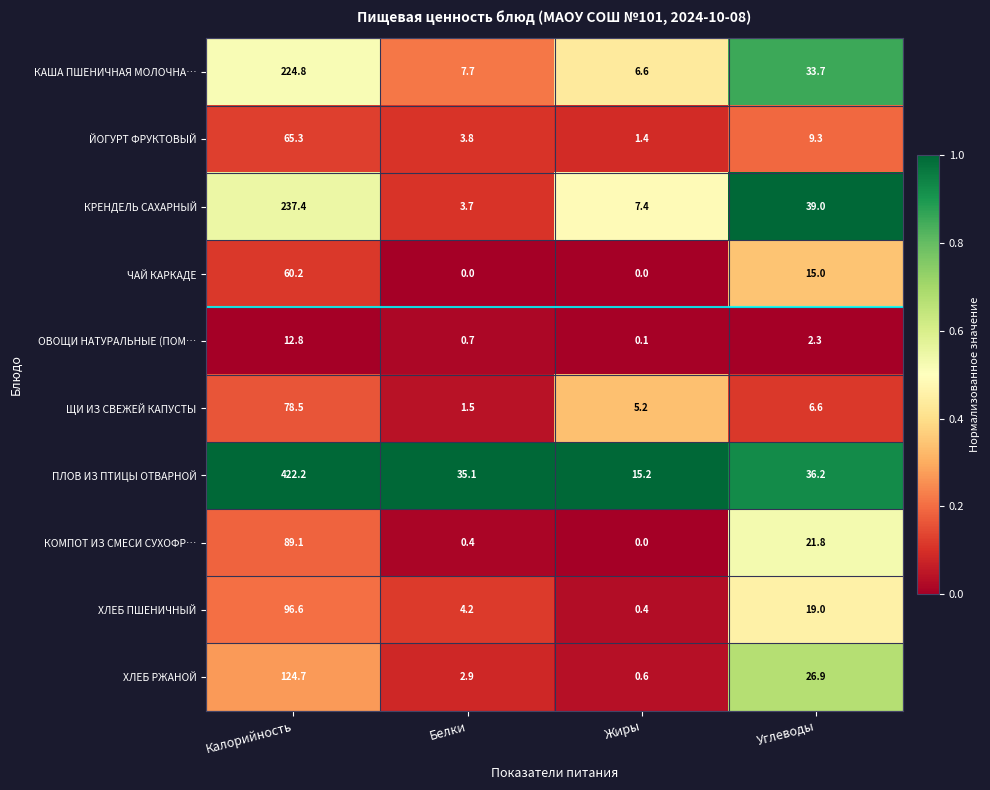

Is it true that ЩИ ИЗ СВЕЖЕЙ КАПУСТЫ equals 36.9 at Калорийность?

False